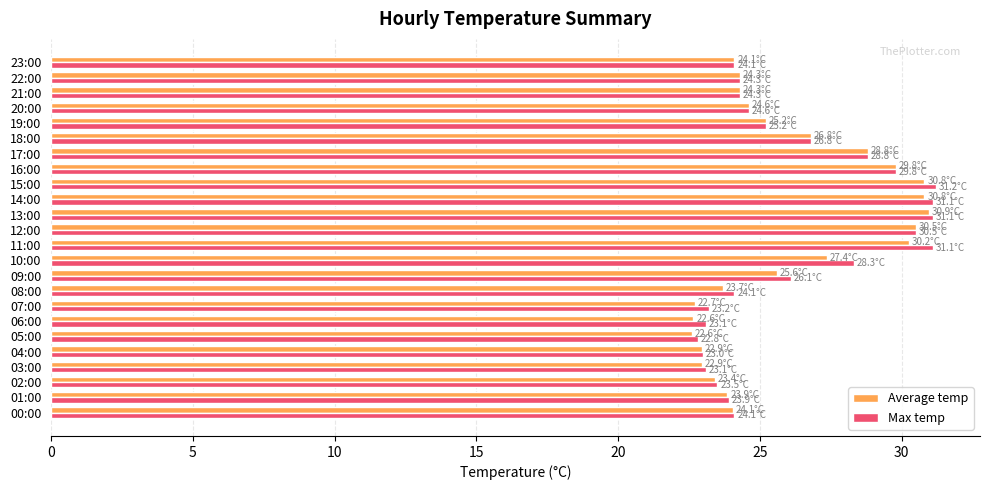

The Max temp series shows 30.2 at 04:00. True or false?

False